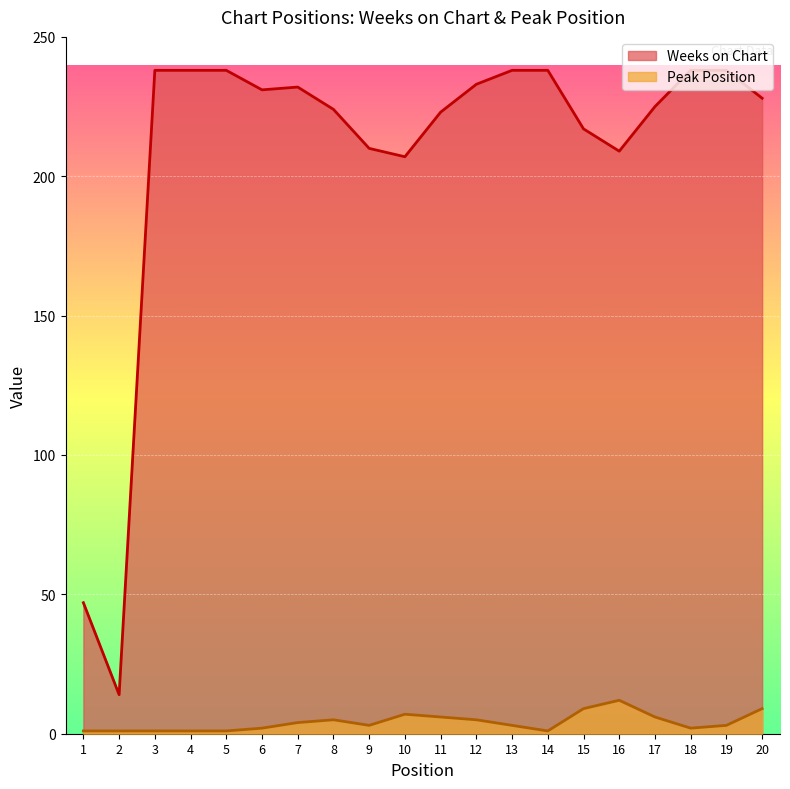

What is the difference between the Peak Position values at 2 and 18?

1